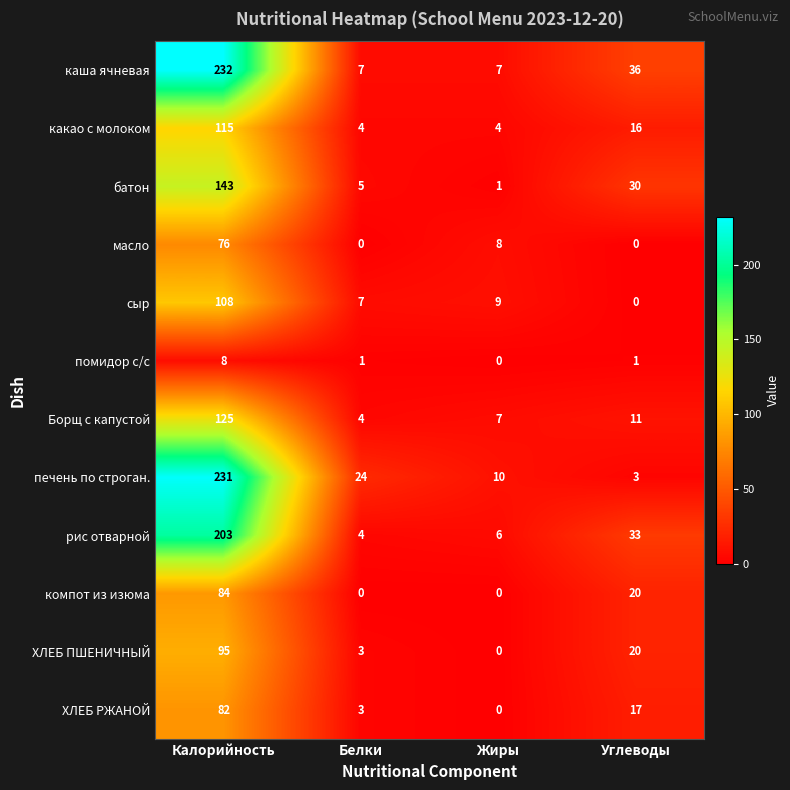

Count the number of data series in this chart.

12